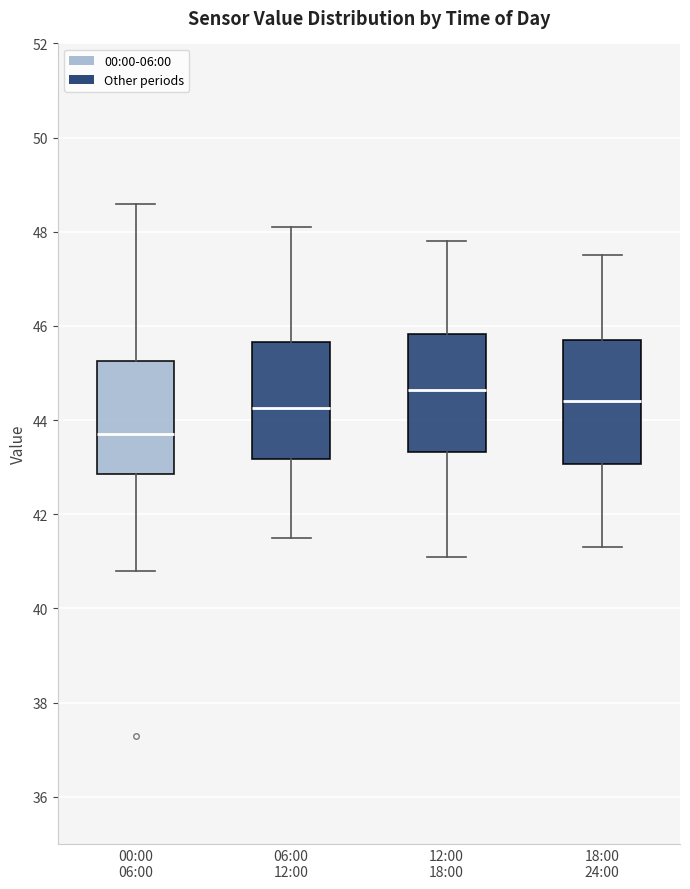

Reading left to right, read every box against the y-axis: the position of its median line, the range the box covers, and the ends of its whiskers. The values are not printed on the chart, so give them approximately, as read against the axis.

00:00 06:00: median 43.8, box 42.8 to 45.2, whiskers 40.8 to 48.6
06:00 12:00: median 44.2, box 43.2 to 45.6, whiskers 41.6 to 48.2
12:00 18:00: median 44.6, box 43.4 to 45.8, whiskers 41.2 to 47.8
18:00 24:00: median 44.4, box 43.0 to 45.8, whiskers 41.4 to 47.6